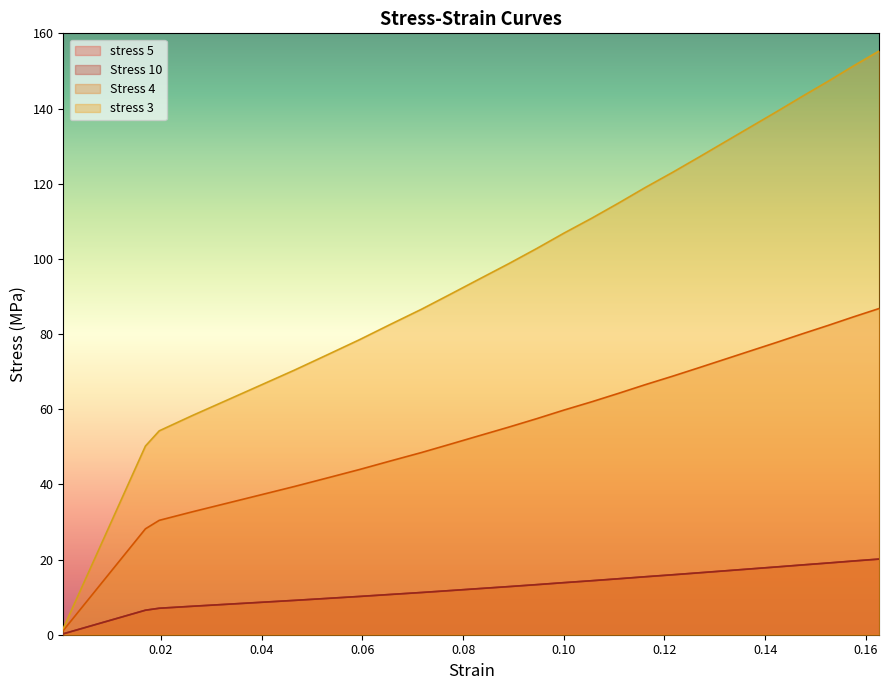

At how many categories does at least one series exceed 49?

27